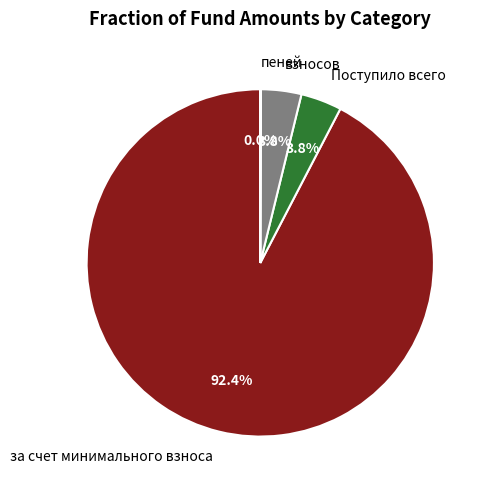

Combined, do за счет минимального взноса and Поступило всего account for over 50%?

Yes